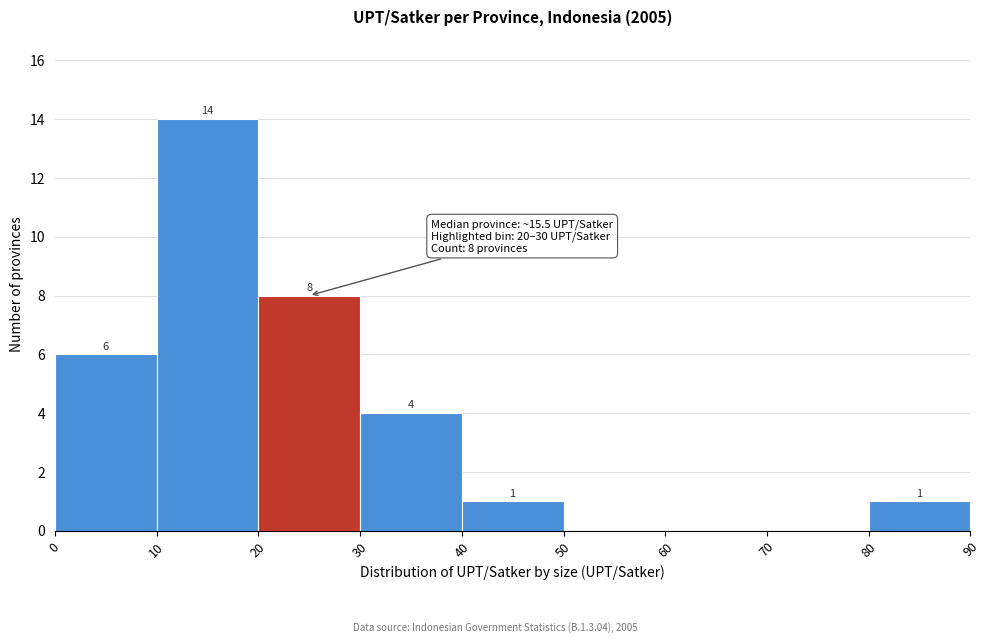

Which range on the x-axis has the tallest bar?

10 to 20